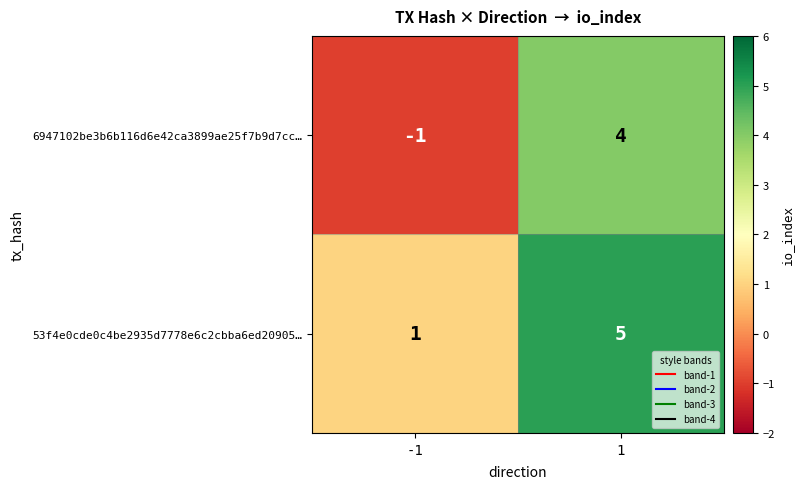

Reading left to right, what are all the values shown in this chart?

6947102be3b6b116d6e42ca3899ae25f7b9d7cc…: -1	4
53f4e0cde0c4be2935d7778e6c2cbba6ed20905…: 1	5